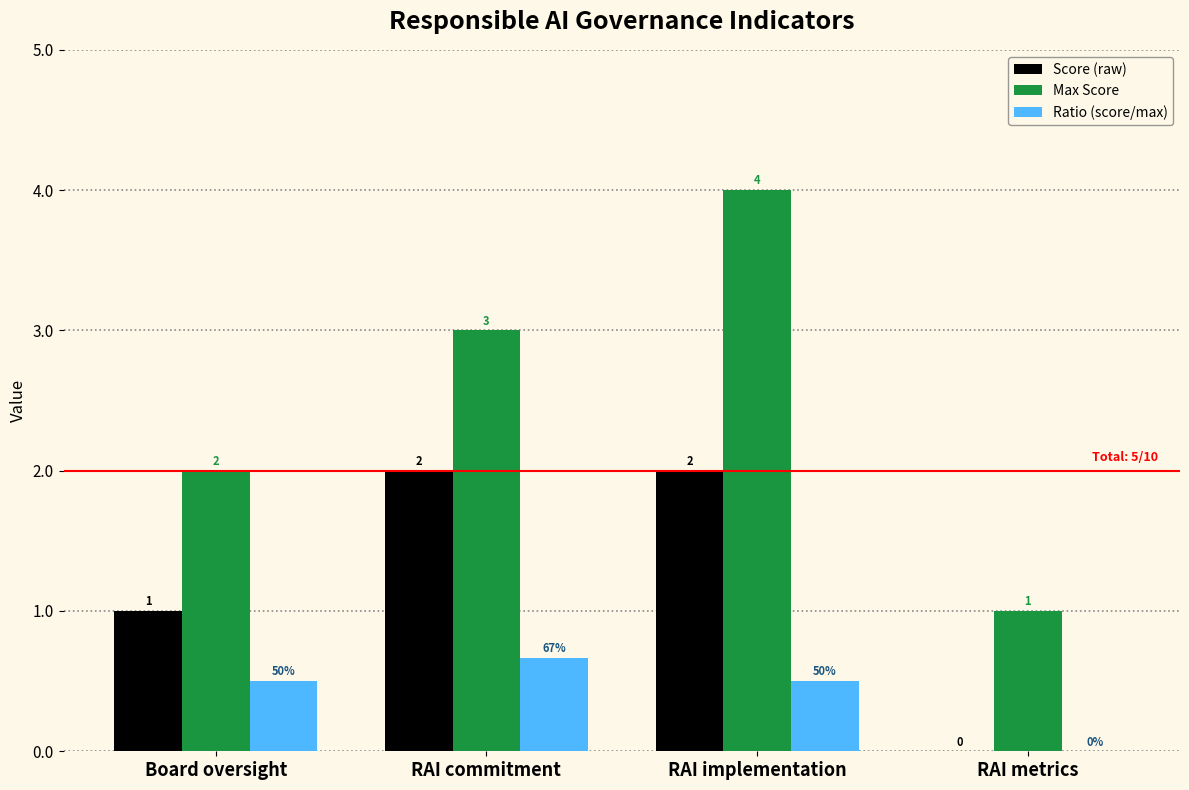

The value of Max Score at RAI implementation is 4.0. True or false?

True